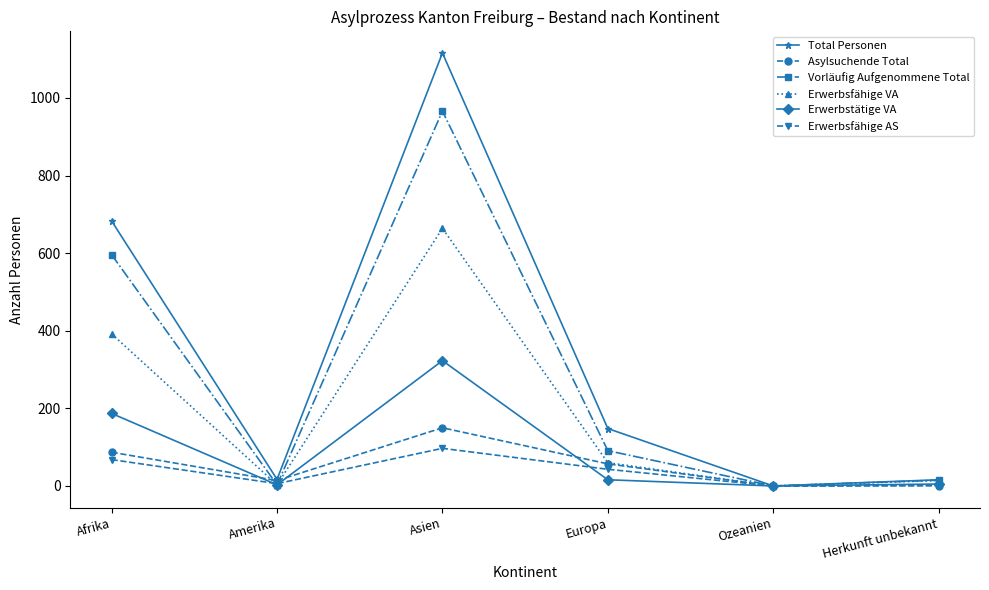

True or false: Asylsuchende Total and Erwerbstätige VA intersect in this chart.

True